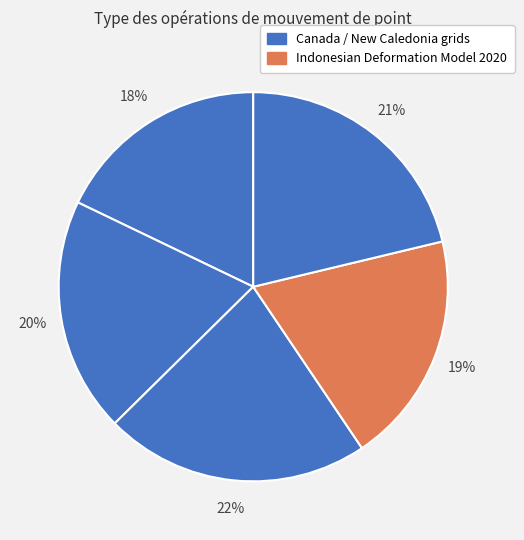

How many slices are in this pie chart?

5